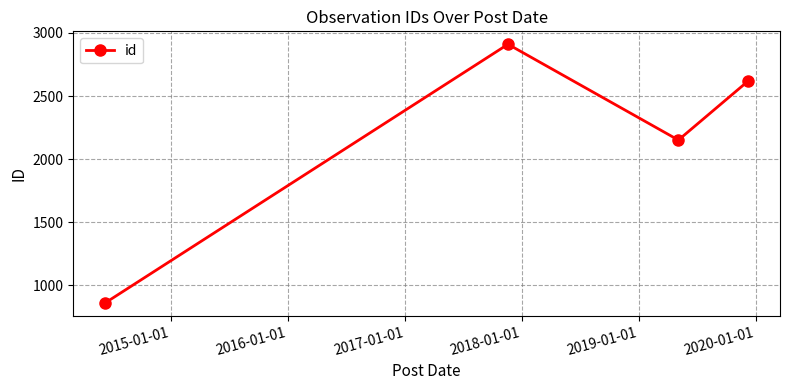

What is the smallest value displayed?

862